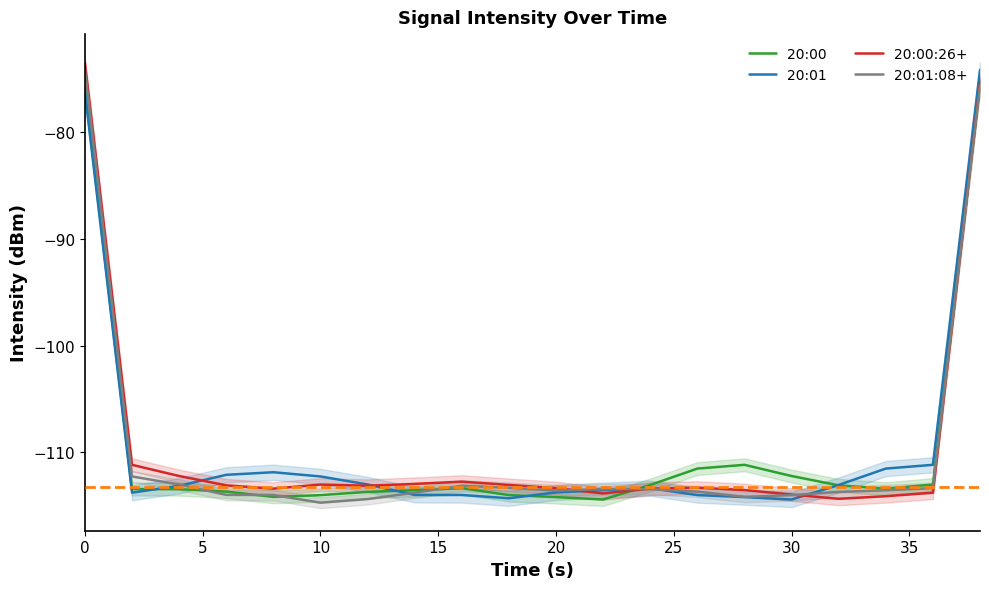

Is it true that 20:00:26+ equals -45.0 at 0?

False